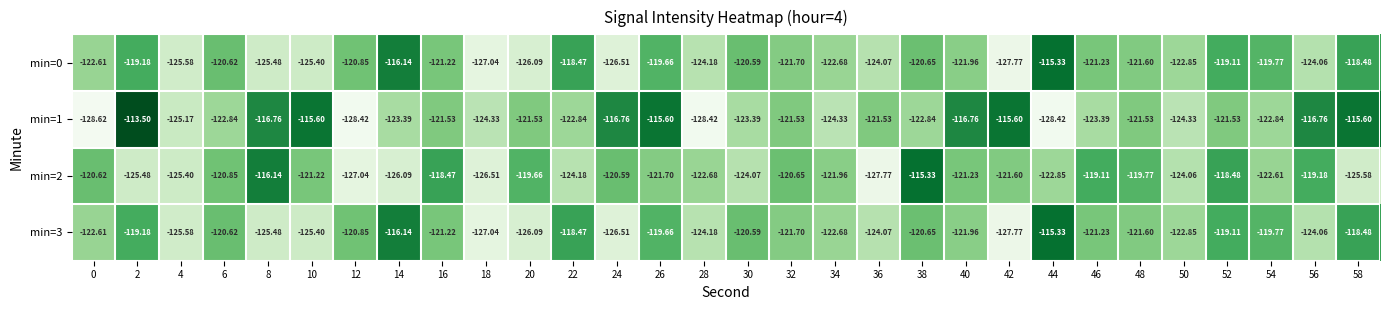

Is the value of min=2 at 44 greater than the value of min=3 at 2?

No